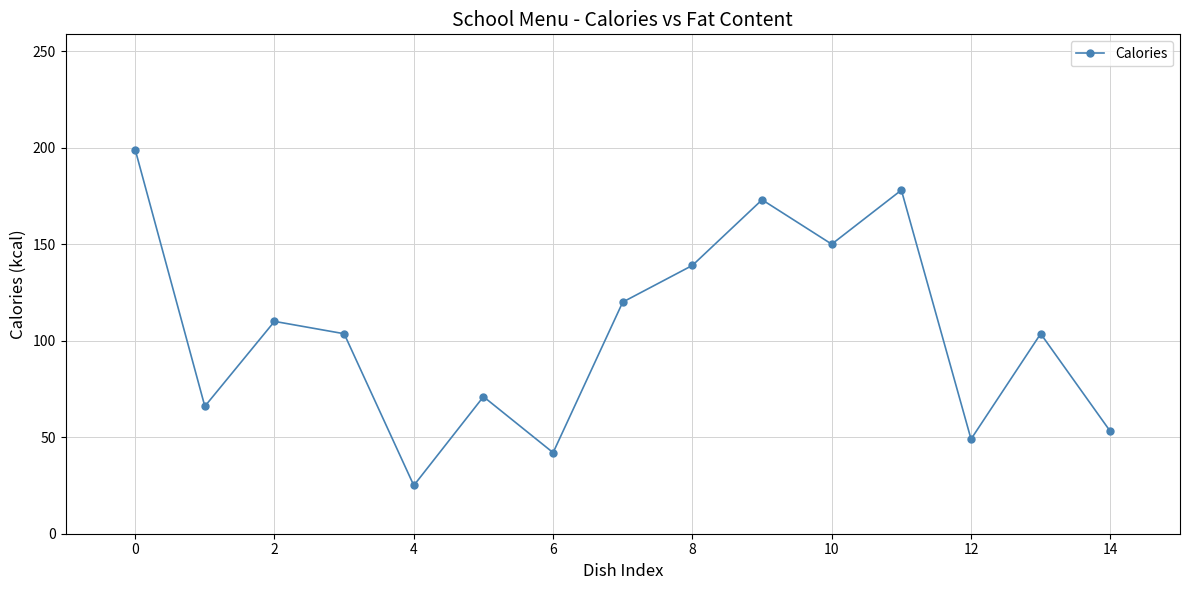

What is the difference between the maximum and minimum values?

174.0